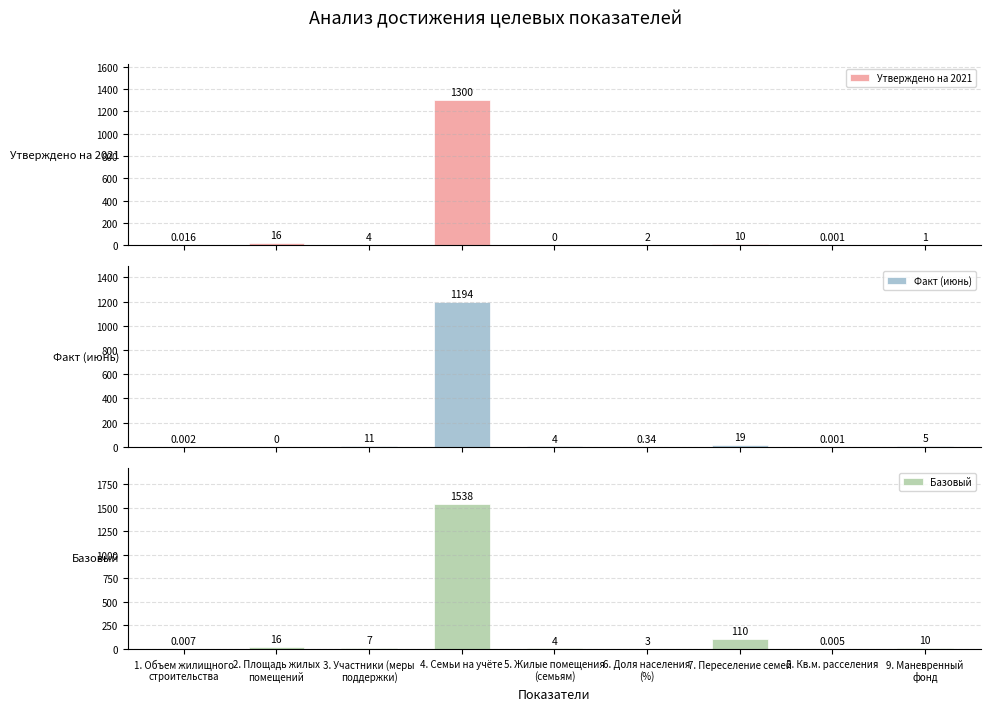

At which label does Факт (июнь) reach its peak?

4. Семьи на учёте